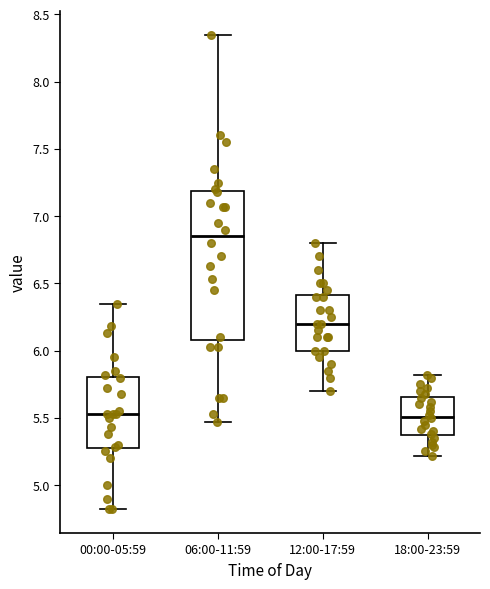

Reading left to right, transcribe this box plot: for each box, give where its median line is, the range the box spans, and where its two whiskers end, as read against the y-axis. The values are not printed on the chart, so give them approximately, as read against the axis.

00:00-05:59: median 5.55, box 5.25 to 5.80, whiskers 4.80 to 6.35
06:00-11:59: median 6.85, box 6.10 to 7.20, whiskers 5.45 to 8.35
12:00-17:59: median 6.20, box 6.00 to 6.40, whiskers 5.70 to 6.80
18:00-23:59: median 5.50, box 5.35 to 5.65, whiskers 5.20 to 5.80